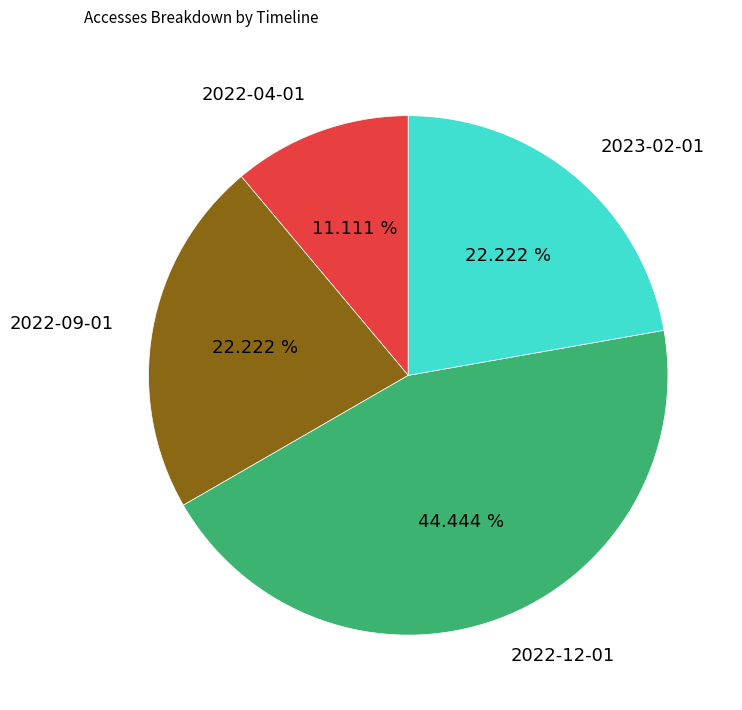

Does 2022-09-01 represent more than half of the total?

No